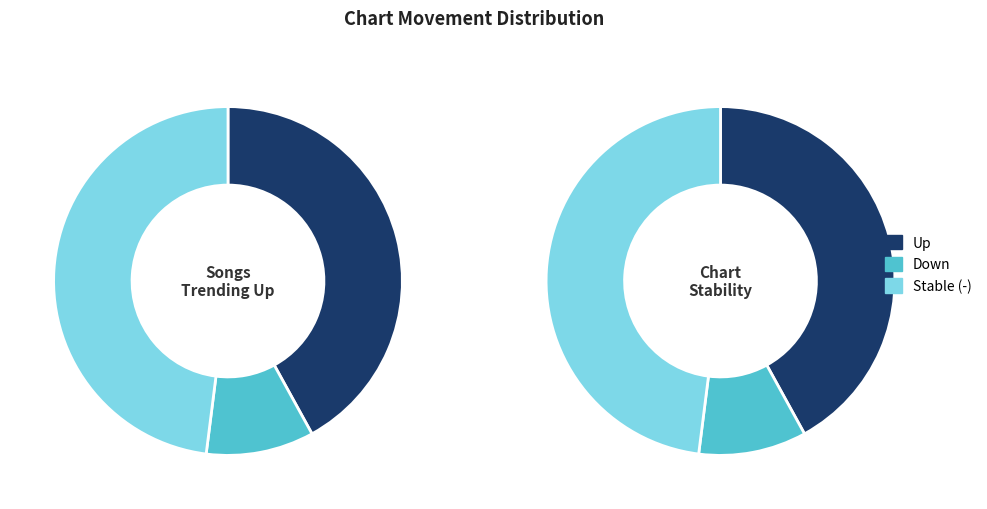

What is the change in value from up to down?

-32